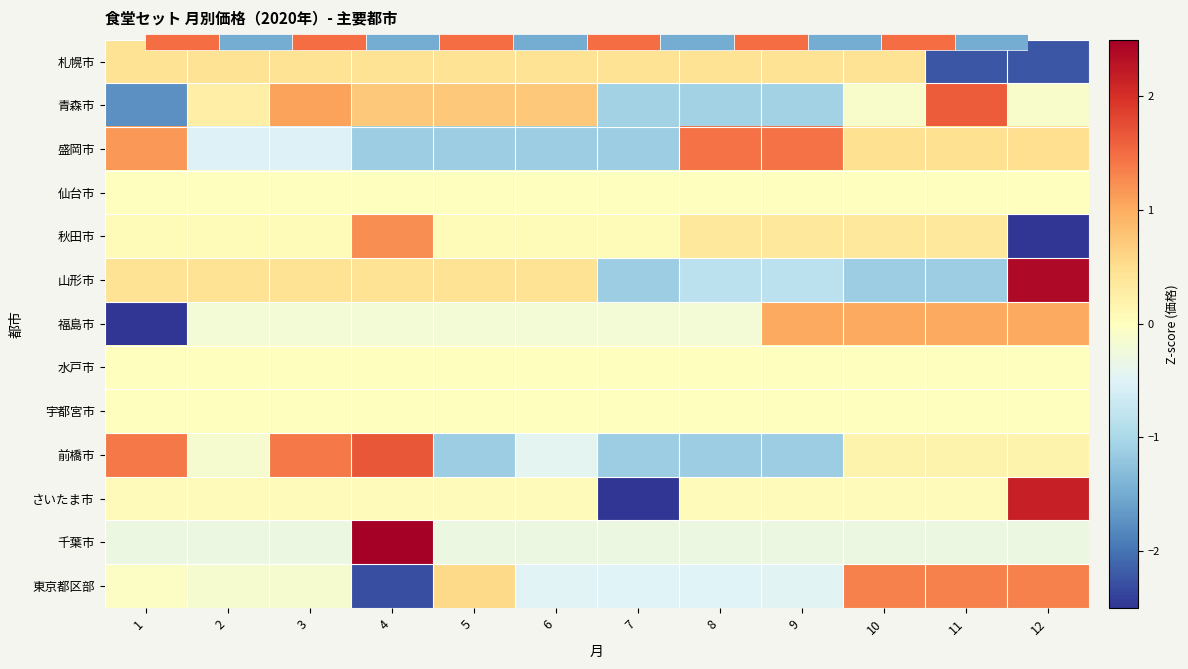

Is the value of 山形市 at 8 greater than the value of 東京都区部 at 4?

Yes